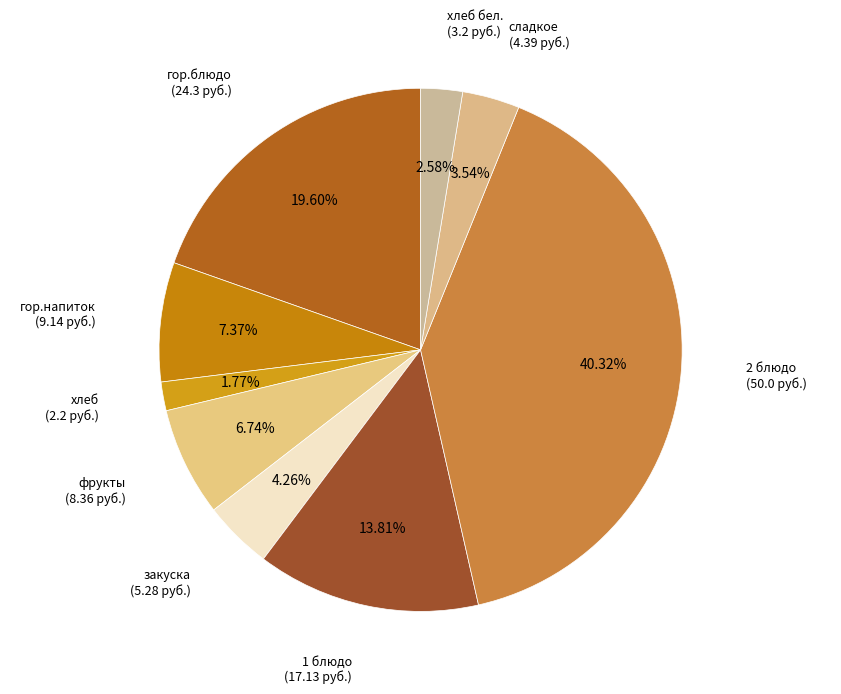

How many segments does this pie chart have?

9